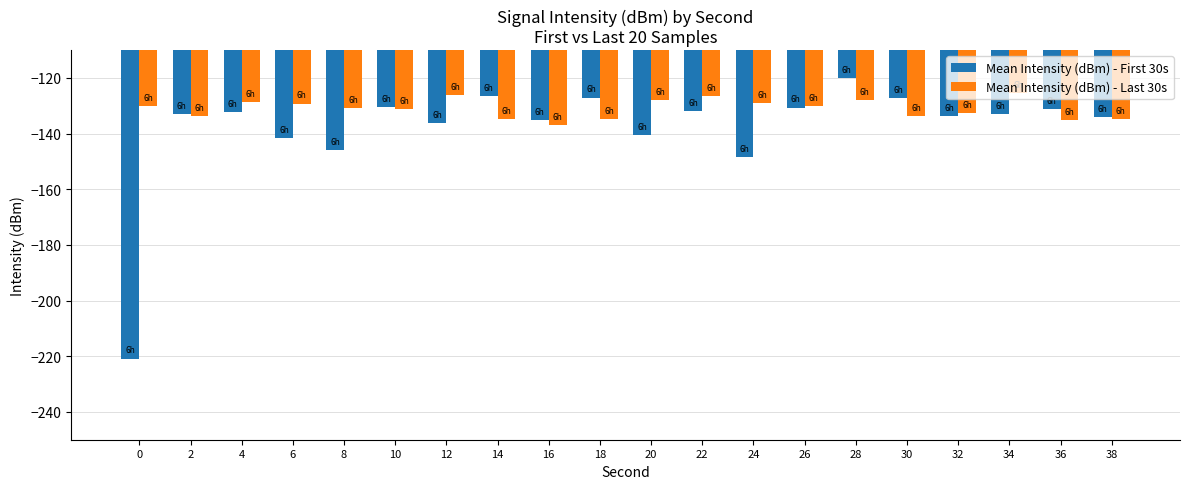

How many bars are there in each group?

2